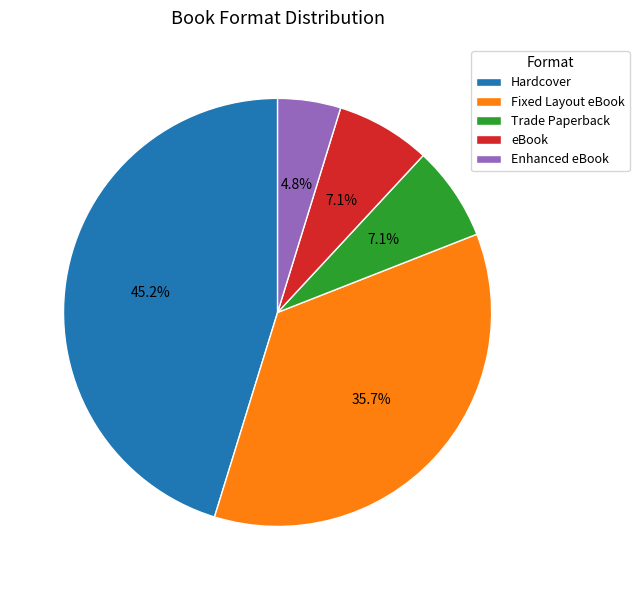

Combined, do eBook and Fixed Layout eBook account for over 50%?

No